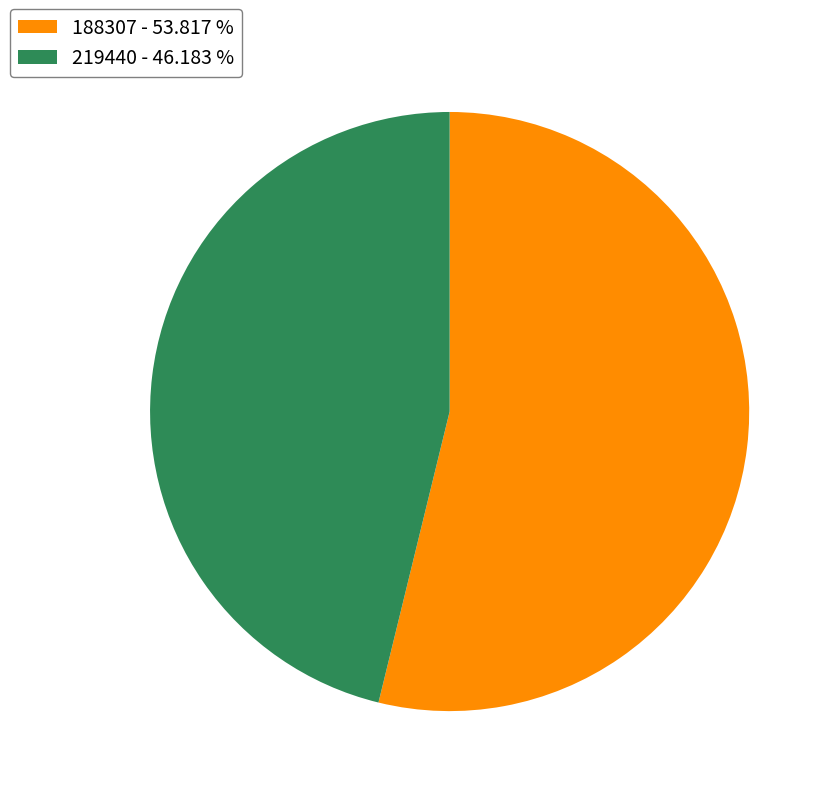

Rank the categories by value from lowest to highest.

219440, 188307